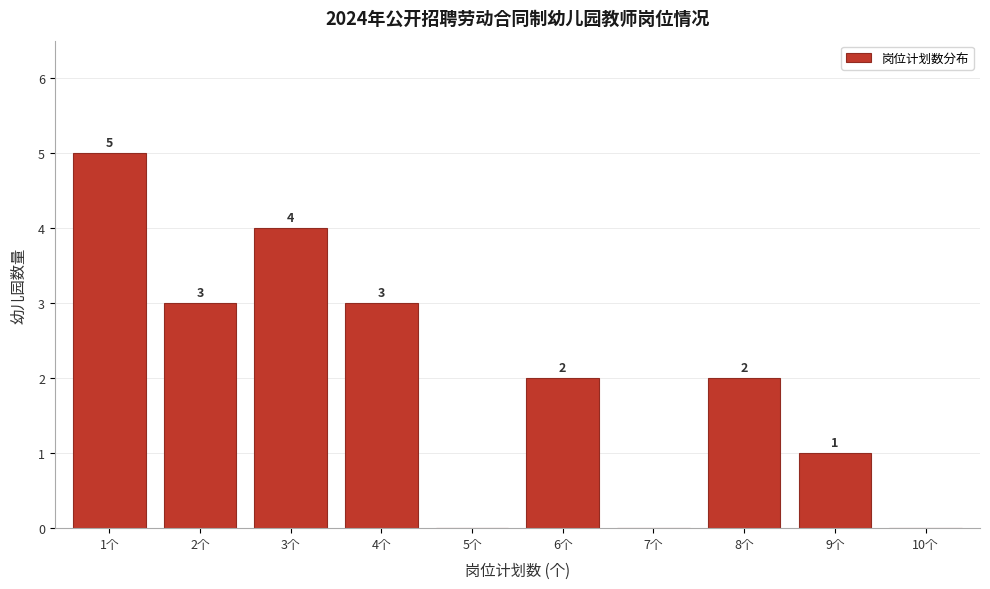

Reading left to right, what are all the values shown in this chart?

1个=5	2个=3	3个=4	4个=3	5个=0	6个=2	7个=0	8个=2	9个=1	10个=0